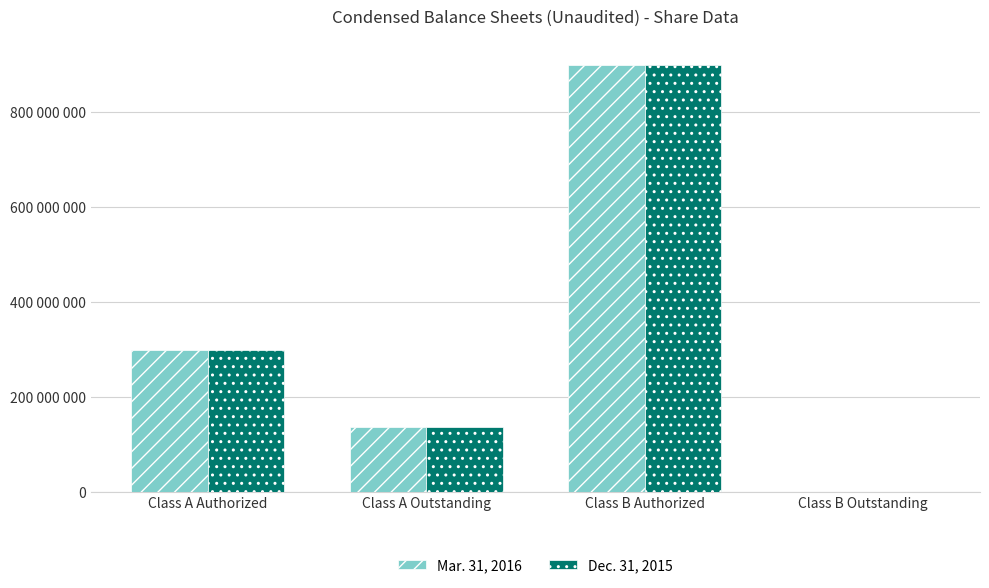

Count the Mar. 31, 2016 values in the range 137341569 to 900000000.

3